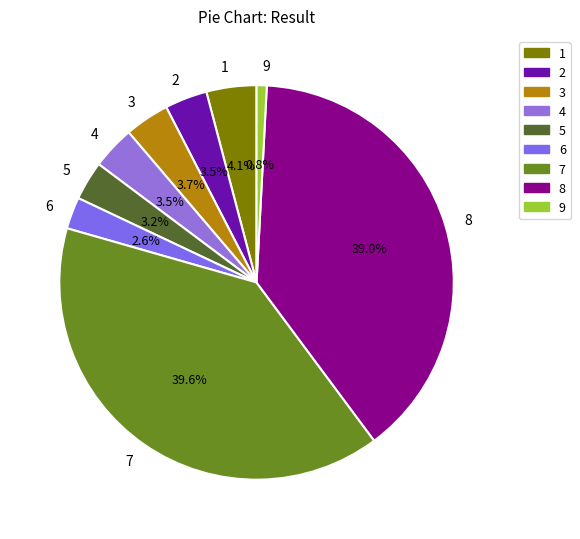

How many segments does this pie chart have?

9